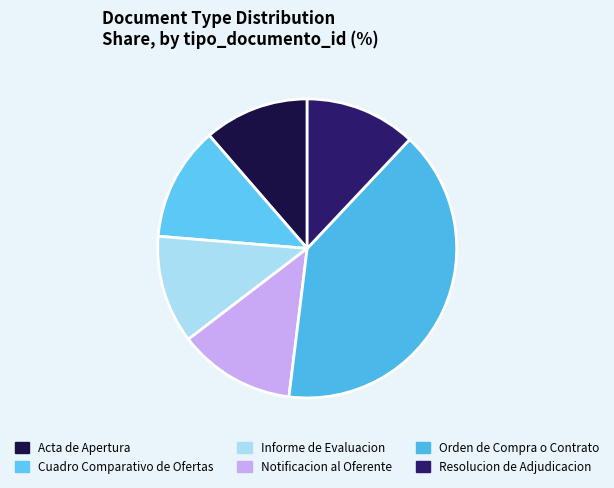

To the nearest percent, what is the combined percentage of Notificacion al Oferente and Informe de Evaluacion?

24%